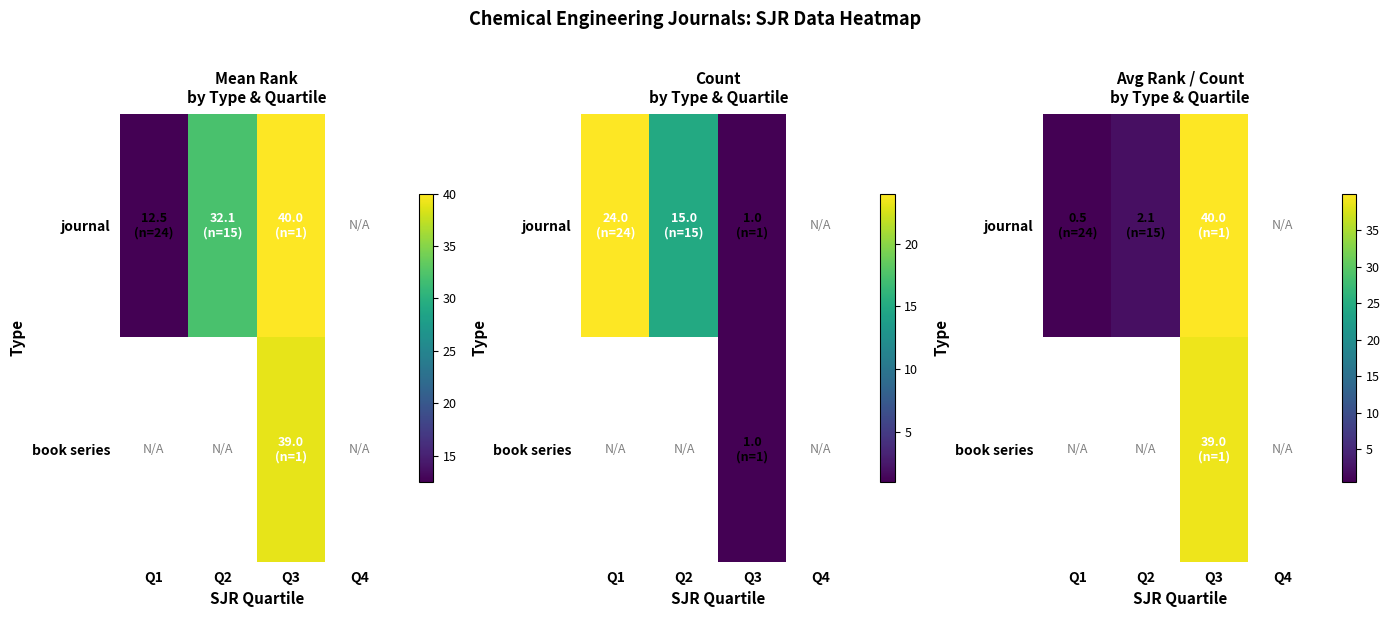

Between Q1 and Q4, which series saw the biggest shift?

journal